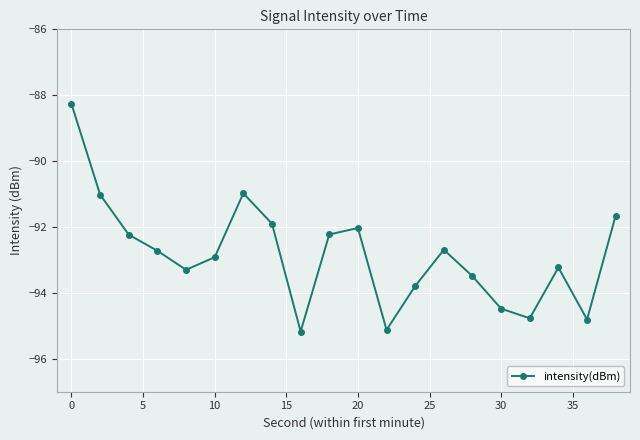

What is the sum of all values?

-1856.8